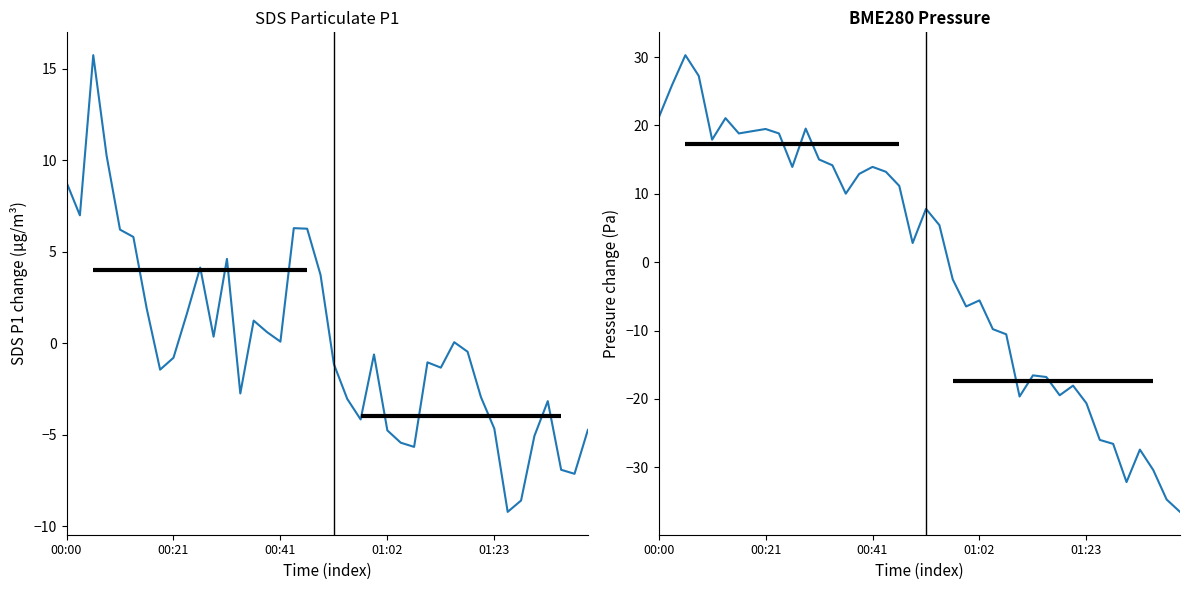

What is the label of the 2nd point from the left?

00:21